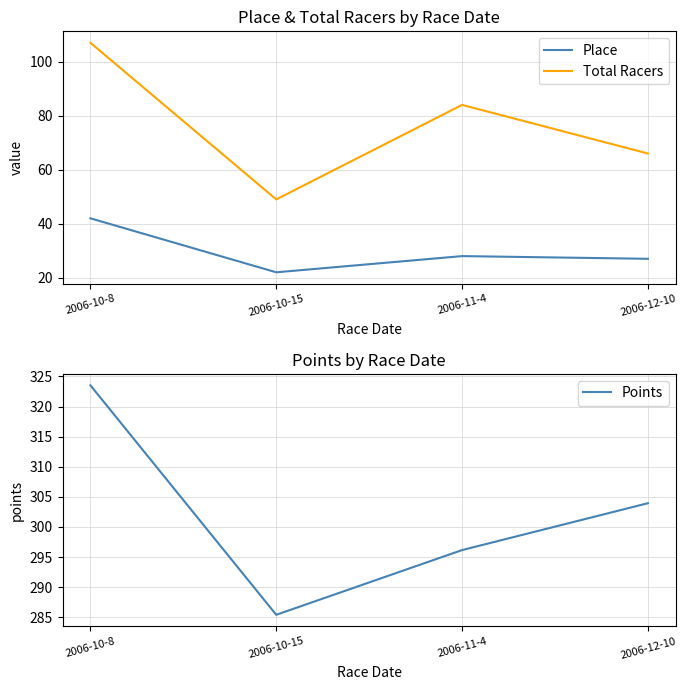

Where is Points nearest to the value 304?

2006-12-10